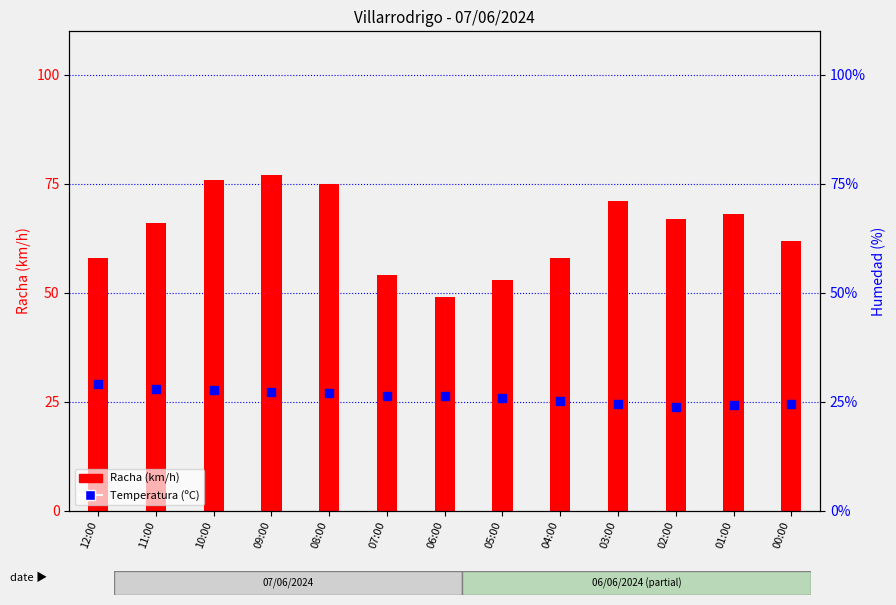

Which series contains the highest Y value?

Racha (km/h)